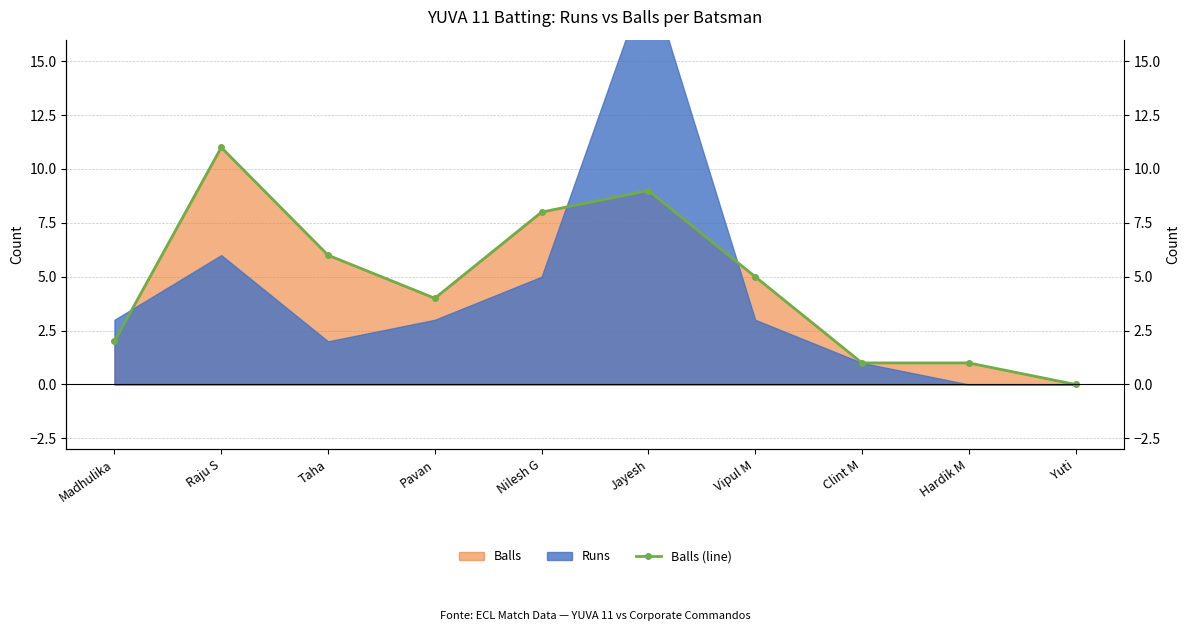

Reading left to right, what are all the values shown in this chart?

2	11	6	4	8	9	5	1	1	0